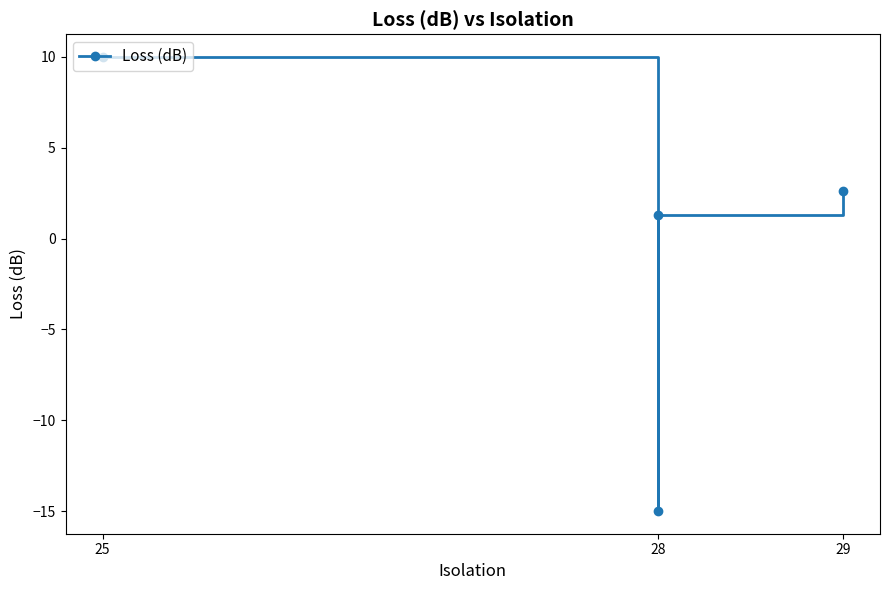

What is the change in value from 25 to 28?

-25.0